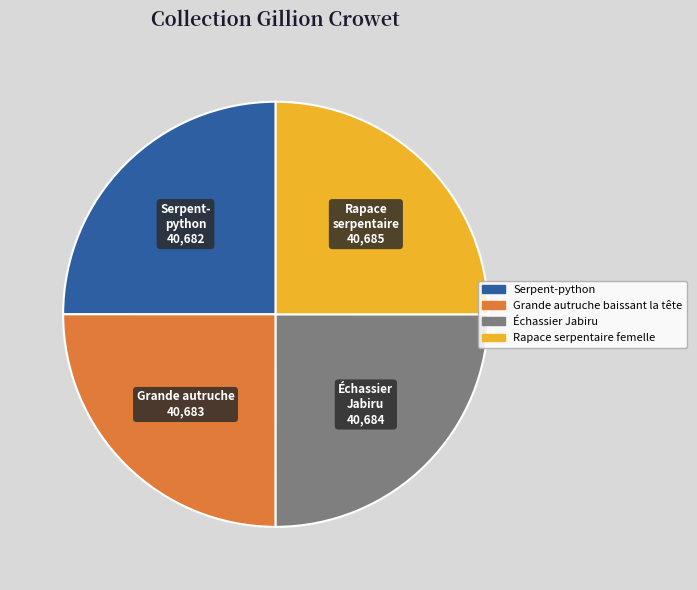

How many segments does this pie chart have?

4